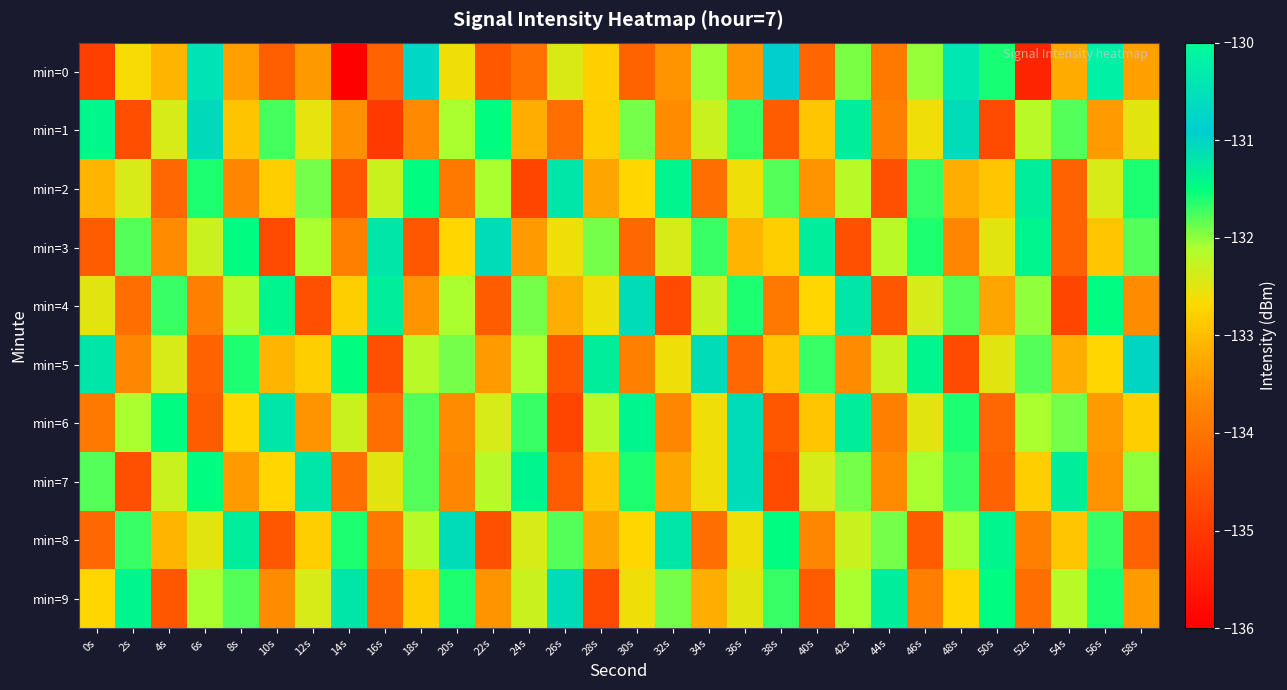

What is the total value across all series at 36s?

-1324.0